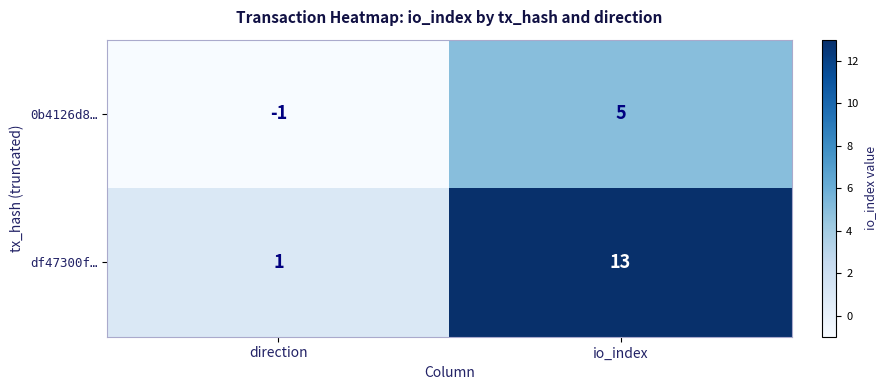

Reading left to right, what are all the values shown in this chart?

0b4126d8…: direction=-1	io_index=5
df47300f…: direction=1	io_index=13